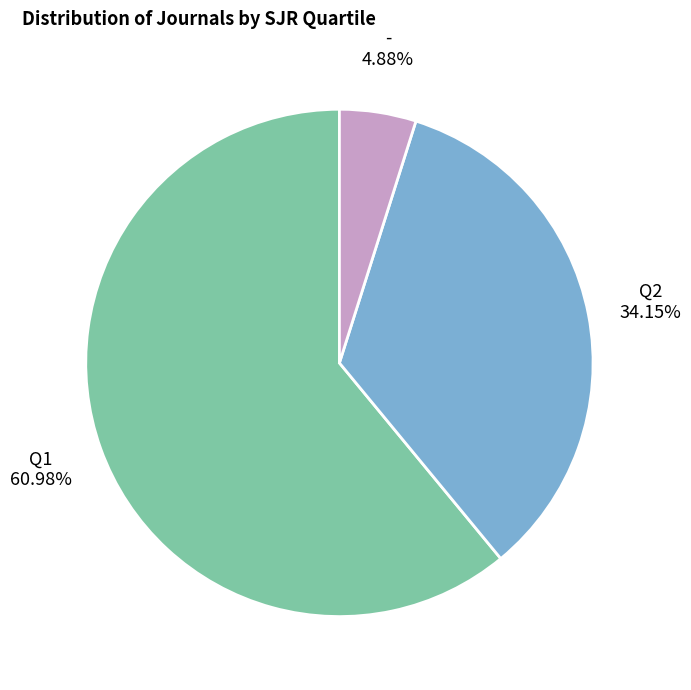

Approximately how many times larger is the value at Q1 compared to -?

12.5